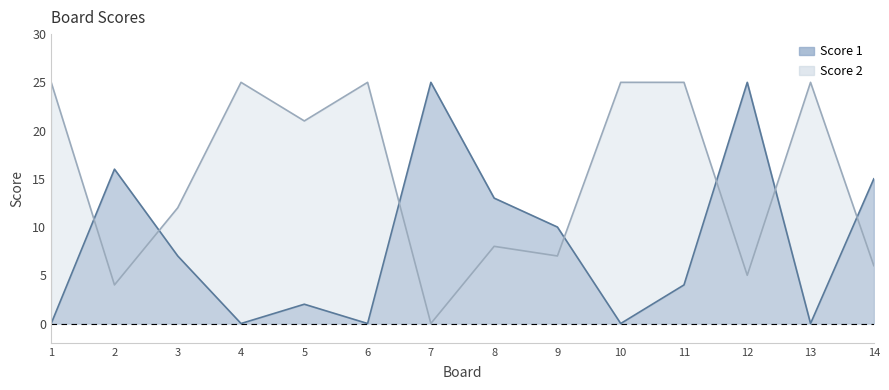

How many lines are shown in the chart?

2